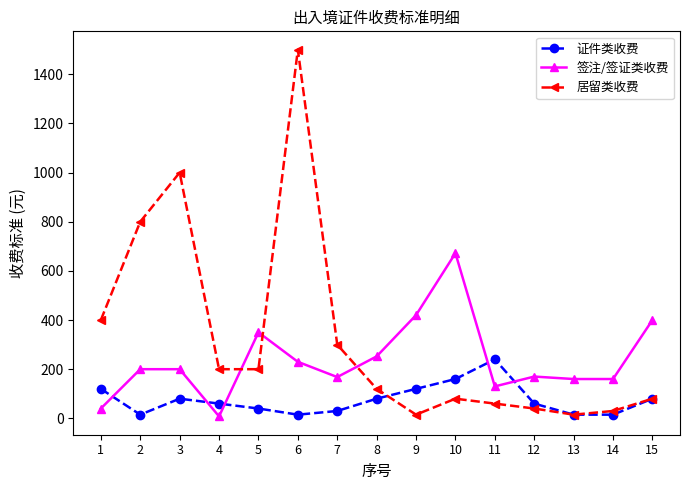

In 证件类收费, how many points are higher than both neighbors (excluding endpoints)?

2